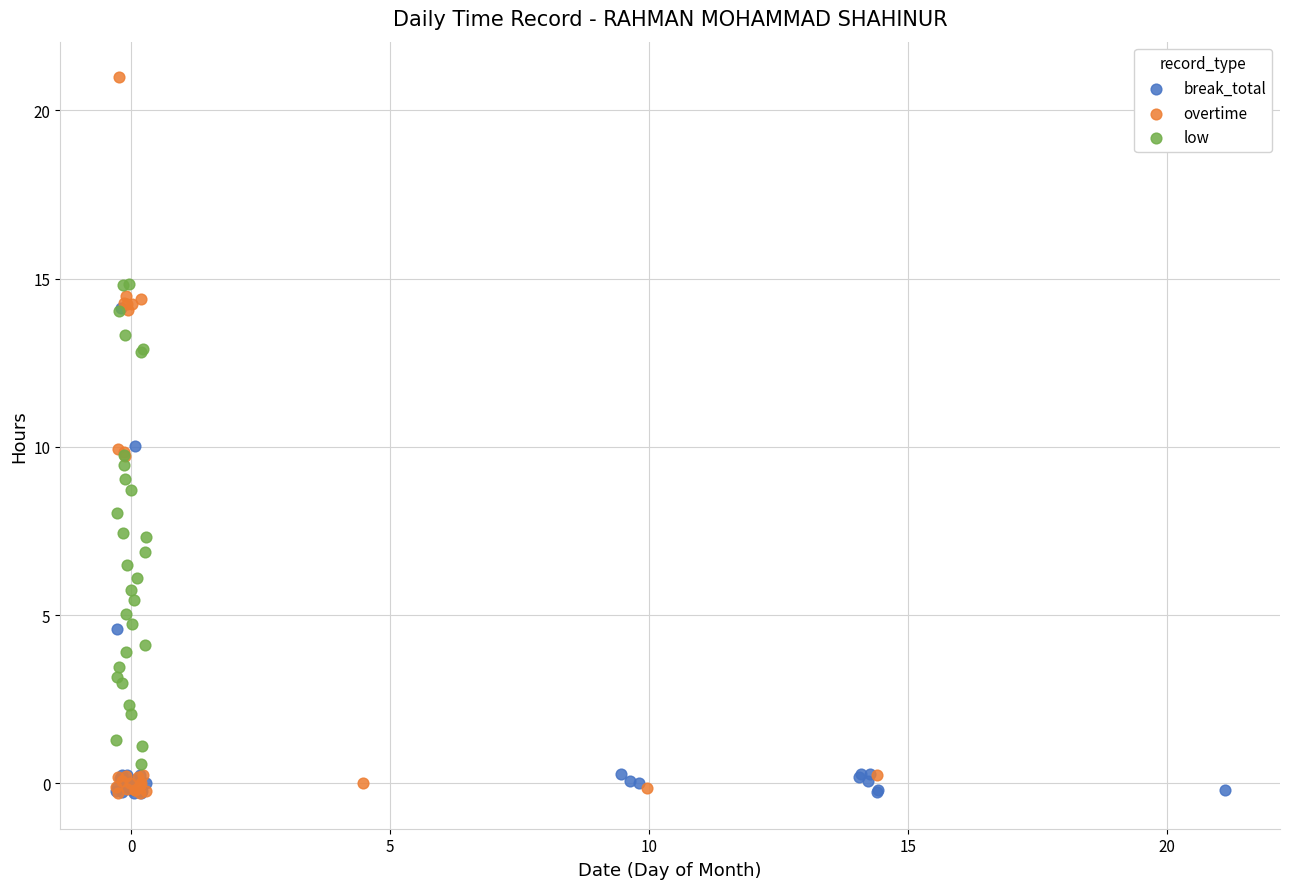

Which series has the widest spread of Y values?

overtime